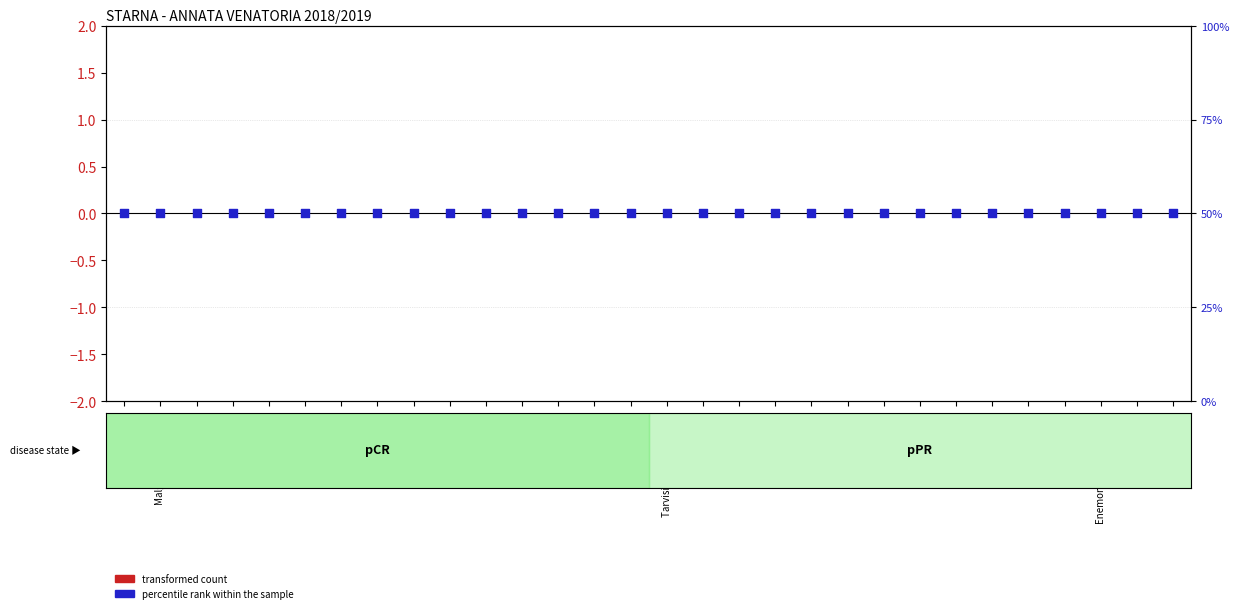

Which series has the largest Y range (max minus min)?

transformed count